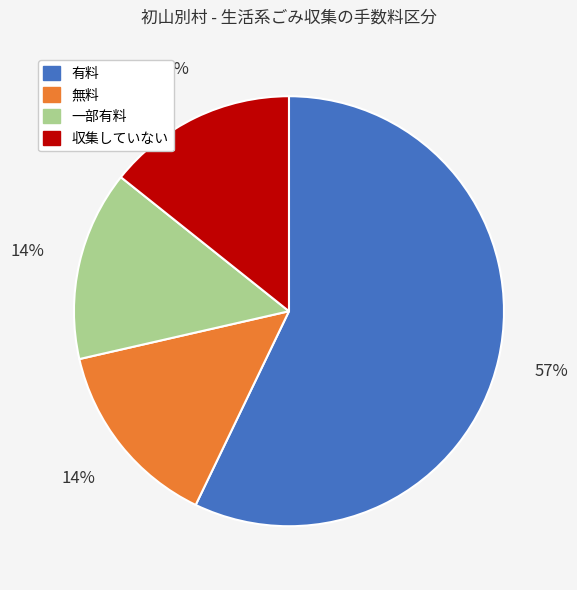

True or false: 一部有料 accounts for 23% of the total.

False